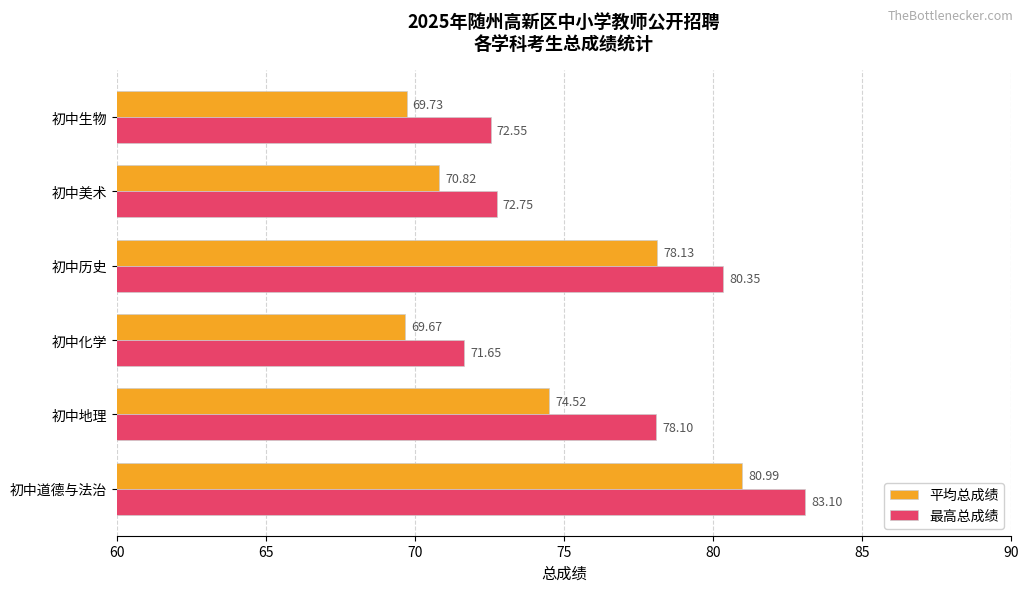

List the series in order of their overall mean, highest first.

最高总成绩, 平均总成绩